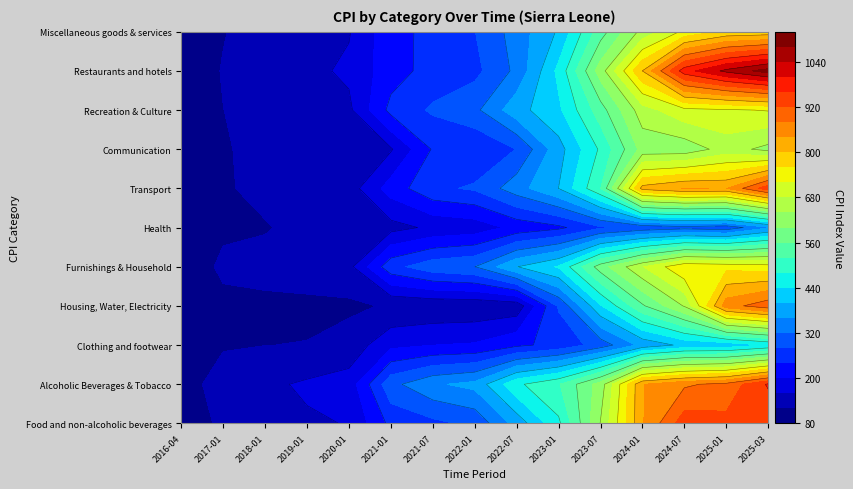

What value does the Health series have at 2023-01?

231.5